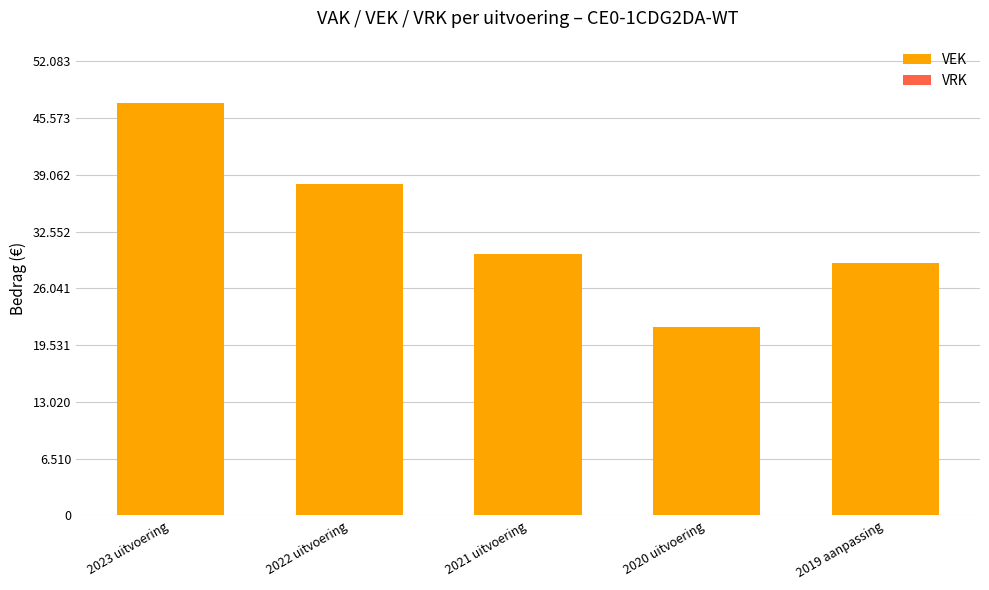

Are the bars horizontal?

No